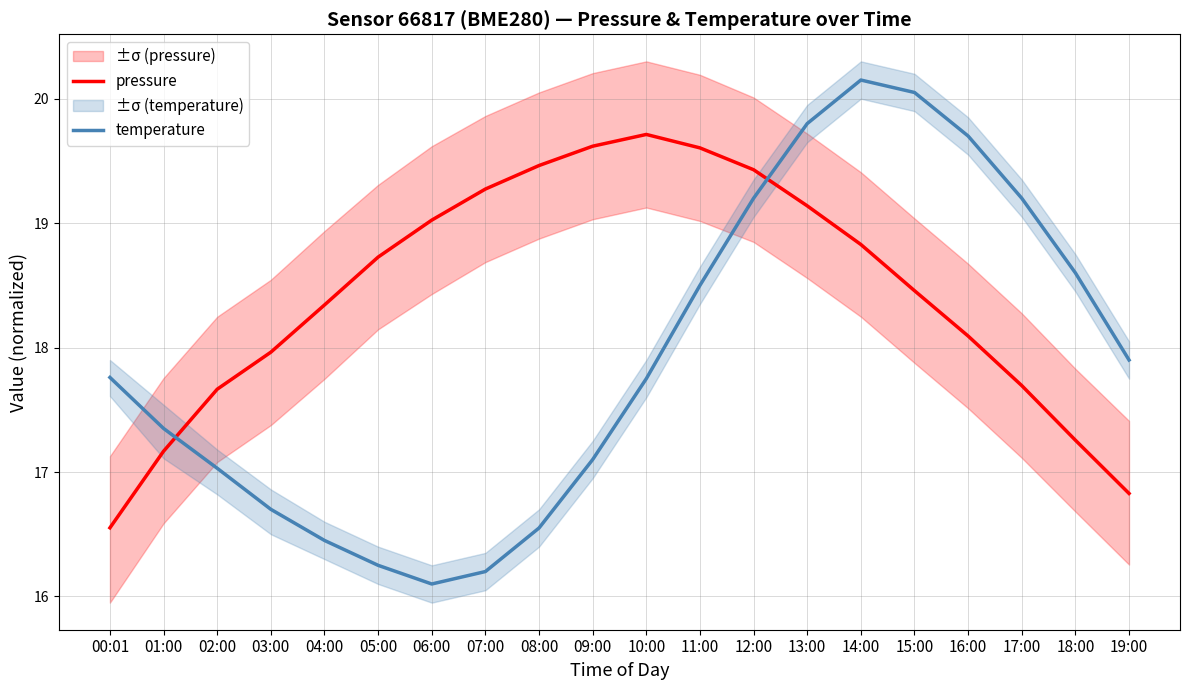

How many times do temperature and pressure cross each other?

2